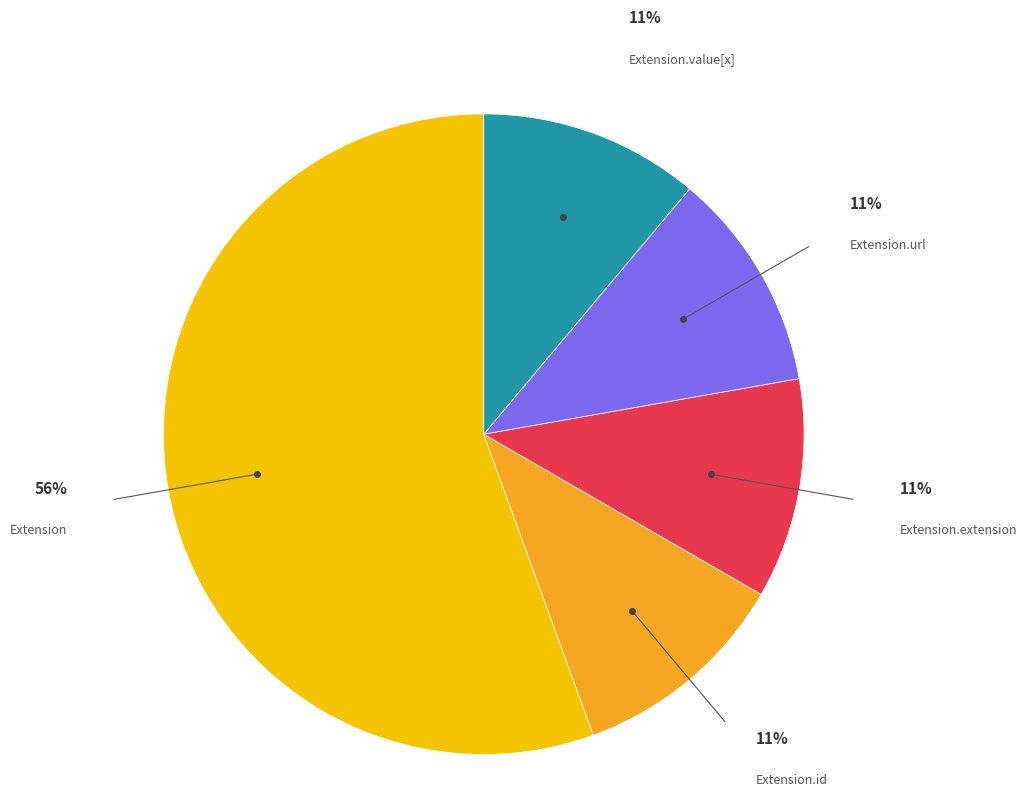

Count the number of slices in the pie.

5